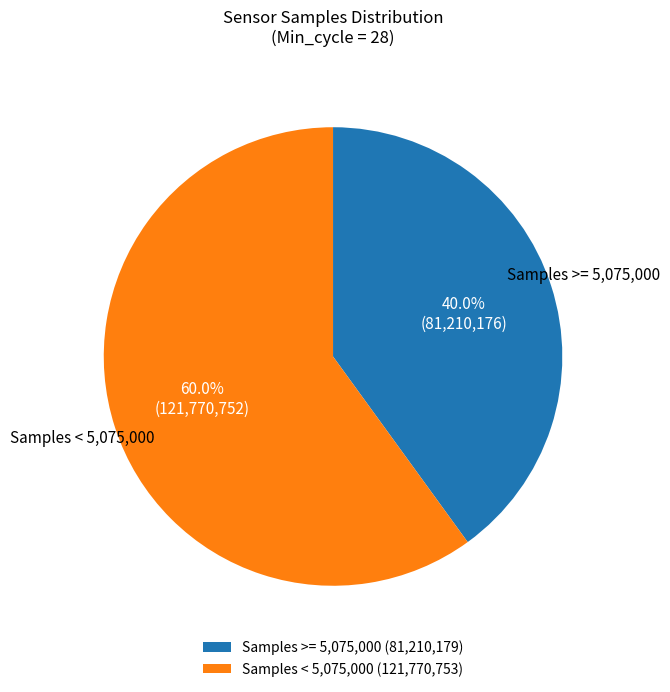

Approximately how many times larger is the value at Samples >= 5,075,000 (81,210,179) compared to Samples < 5,075,000 (121,770,753)?

0.7